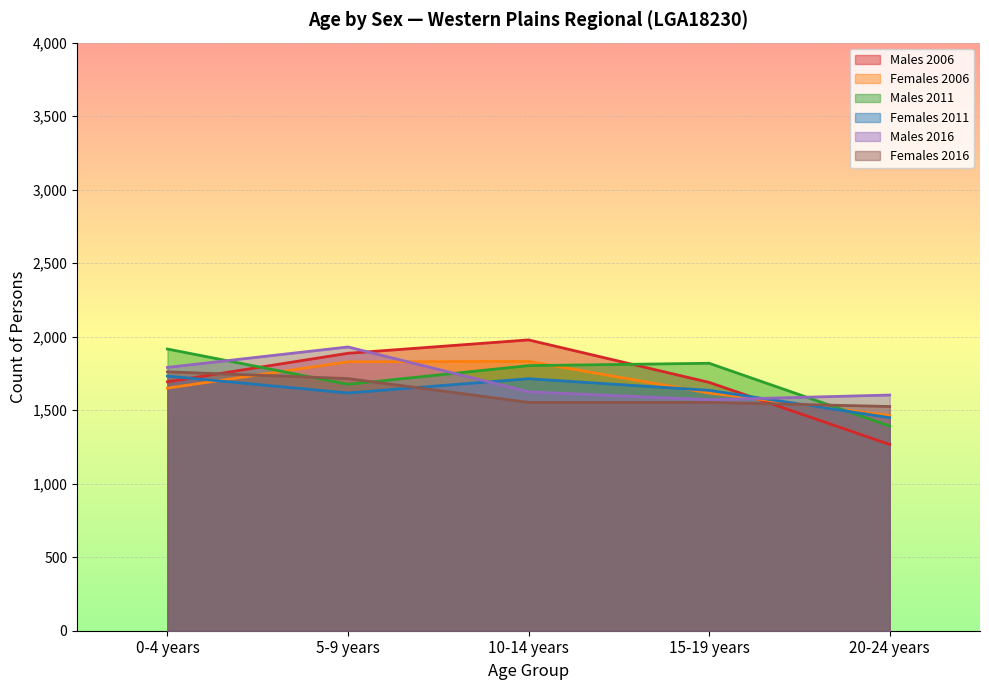

How many data points in Males 2011 are above 1803?

2